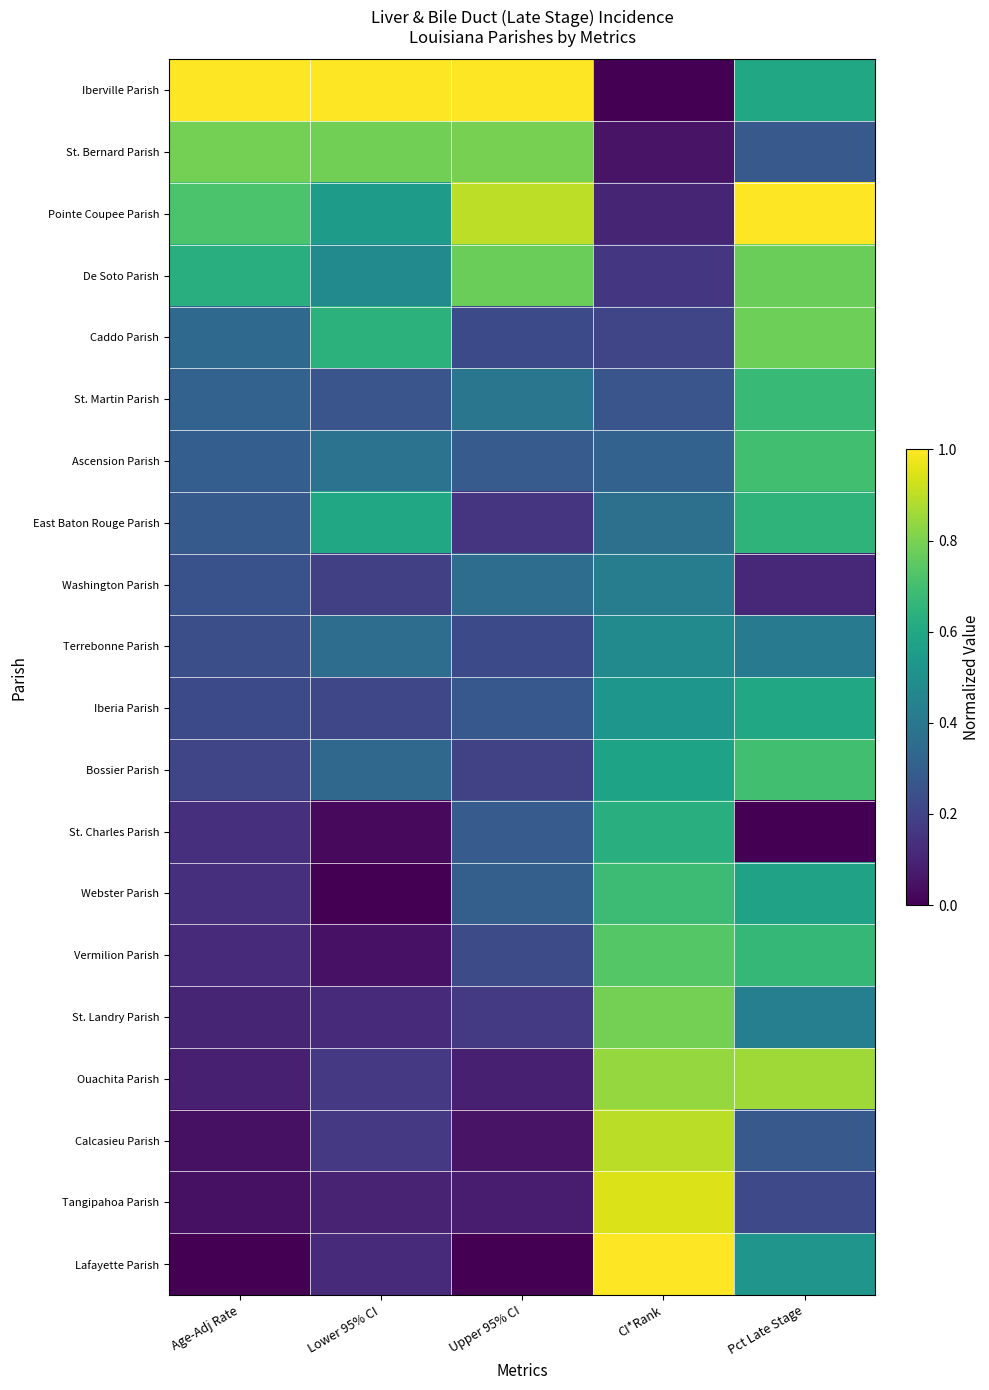

Reading left to right, list all the values displayed in this chart.

Iberville Parish: Age-Adj Rate=1.0	Lower 95% CI=1.0	Upper 95% CI=1.0	CI*Rank=0.0	Pct Late Stage=0.6
St. Bernard Parish: Age-Adj Rate=0.8	Lower 95% CI=0.8	Upper 95% CI=0.8	CI*Rank=0.1	Pct Late Stage=0.3
Pointe Coupee Parish: Age-Adj Rate=0.7	Lower 95% CI=0.5	Upper 95% CI=0.9	CI*Rank=0.1	Pct Late Stage=1.0
De Soto Parish: Age-Adj Rate=0.6	Lower 95% CI=0.5	Upper 95% CI=0.8	CI*Rank=0.2	Pct Late Stage=0.8
Caddo Parish: Age-Adj Rate=0.3	Lower 95% CI=0.6	Upper 95% CI=0.2	CI*Rank=0.2	Pct Late Stage=0.8
St. Martin Parish: Age-Adj Rate=0.3	Lower 95% CI=0.3	Upper 95% CI=0.4	CI*Rank=0.3	Pct Late Stage=0.7
Ascension Parish: Age-Adj Rate=0.3	Lower 95% CI=0.4	Upper 95% CI=0.3	CI*Rank=0.3	Pct Late Stage=0.7
East Baton Rouge Parish: Age-Adj Rate=0.3	Lower 95% CI=0.6	Upper 95% CI=0.2	CI*Rank=0.4	Pct Late Stage=0.7
Washington Parish: Age-Adj Rate=0.3	Lower 95% CI=0.2	Upper 95% CI=0.4	CI*Rank=0.4	Pct Late Stage=0.1
Terrebonne Parish: Age-Adj Rate=0.2	Lower 95% CI=0.4	Upper 95% CI=0.2	CI*Rank=0.5	Pct Late Stage=0.4
Iberia Parish: Age-Adj Rate=0.2	Lower 95% CI=0.2	Upper 95% CI=0.3	CI*Rank=0.5	Pct Late Stage=0.6
Bossier Parish: Age-Adj Rate=0.2	Lower 95% CI=0.3	Upper 95% CI=0.2	CI*Rank=0.6	Pct Late Stage=0.7
St. Charles Parish: Age-Adj Rate=0.1	Lower 95% CI=0.0	Upper 95% CI=0.3	CI*Rank=0.6	Pct Late Stage=0.0
Webster Parish: Age-Adj Rate=0.1	Lower 95% CI=0.0	Upper 95% CI=0.3	CI*Rank=0.7	Pct Late Stage=0.6
Vermilion Parish: Age-Adj Rate=0.1	Lower 95% CI=0.0	Upper 95% CI=0.2	CI*Rank=0.7	Pct Late Stage=0.7
St. Landry Parish: Age-Adj Rate=0.1	Lower 95% CI=0.1	Upper 95% CI=0.2	CI*Rank=0.8	Pct Late Stage=0.4
Ouachita Parish: Age-Adj Rate=0.1	Lower 95% CI=0.2	Upper 95% CI=0.1	CI*Rank=0.8	Pct Late Stage=0.9
Calcasieu Parish: Age-Adj Rate=0.0	Lower 95% CI=0.2	Upper 95% CI=0.1	CI*Rank=0.9	Pct Late Stage=0.3
Tangipahoa Parish: Age-Adj Rate=0.0	Lower 95% CI=0.1	Upper 95% CI=0.1	CI*Rank=0.9	Pct Late Stage=0.2
Lafayette Parish: Age-Adj Rate=0.0	Lower 95% CI=0.1	Upper 95% CI=0.0	CI*Rank=1.0	Pct Late Stage=0.5